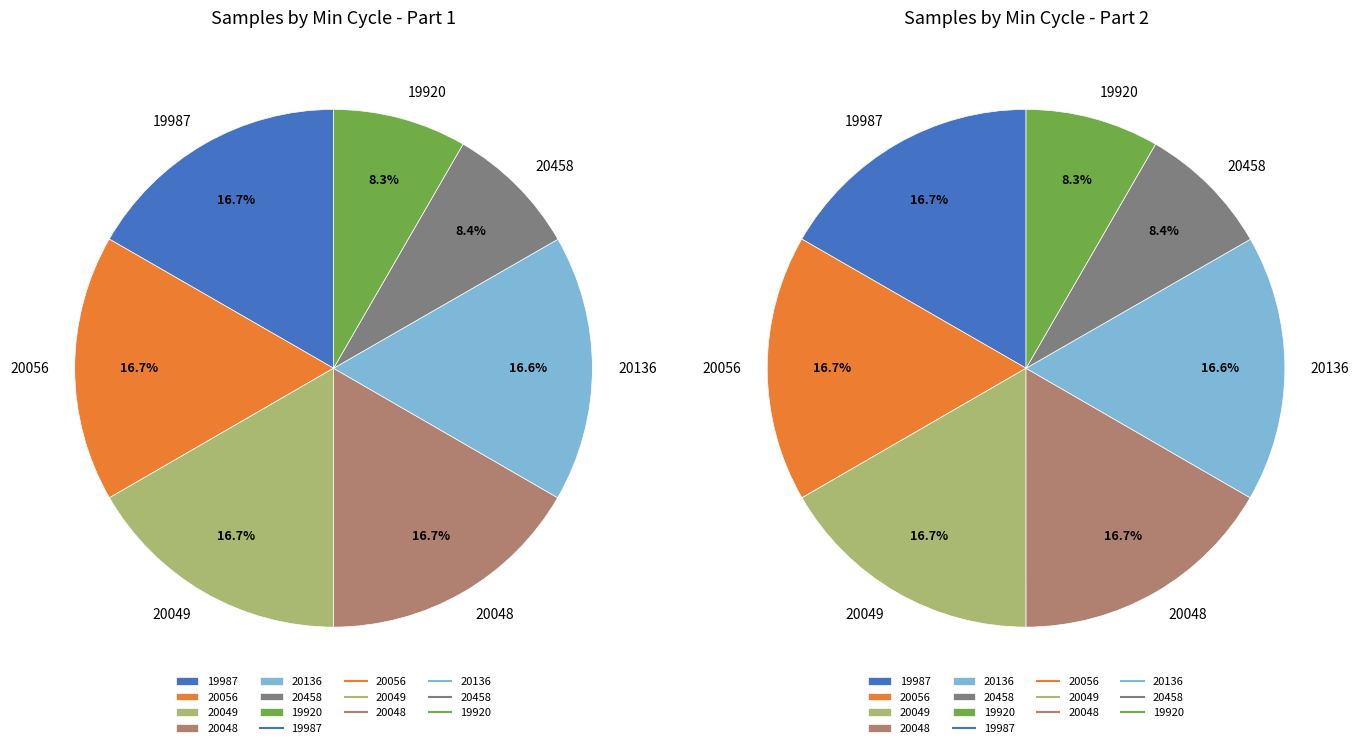

Approximately how many times larger is the value at 20048 compared to 20036?

1.0